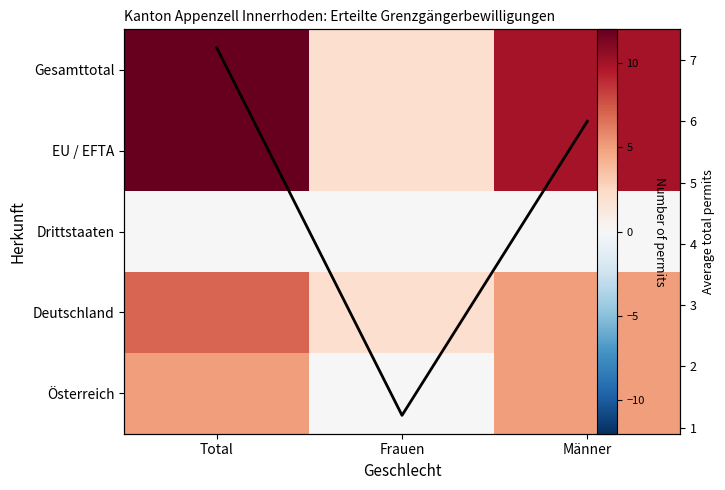

Which category has the highest value in the EU / EFTA series?

Total